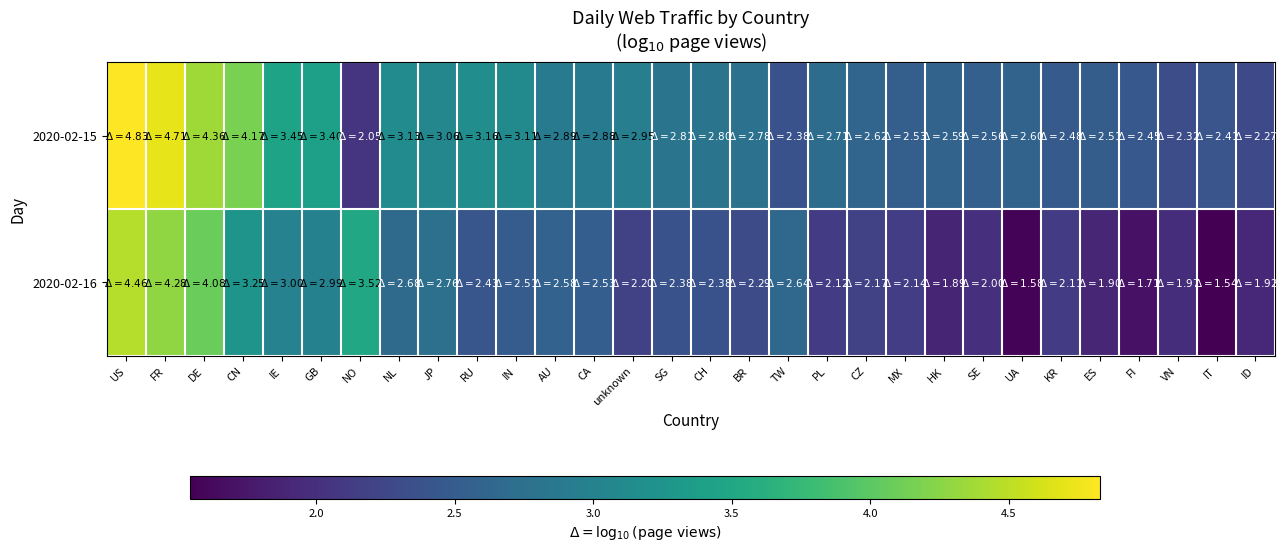

List the series in order of their overall mean, highest first.

2020-02-15, 2020-02-16